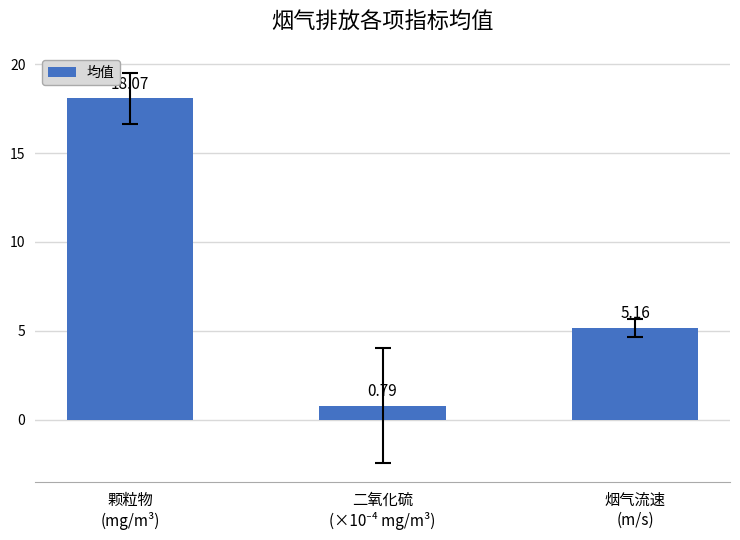

What is the difference between the maximum and minimum values?

17.3